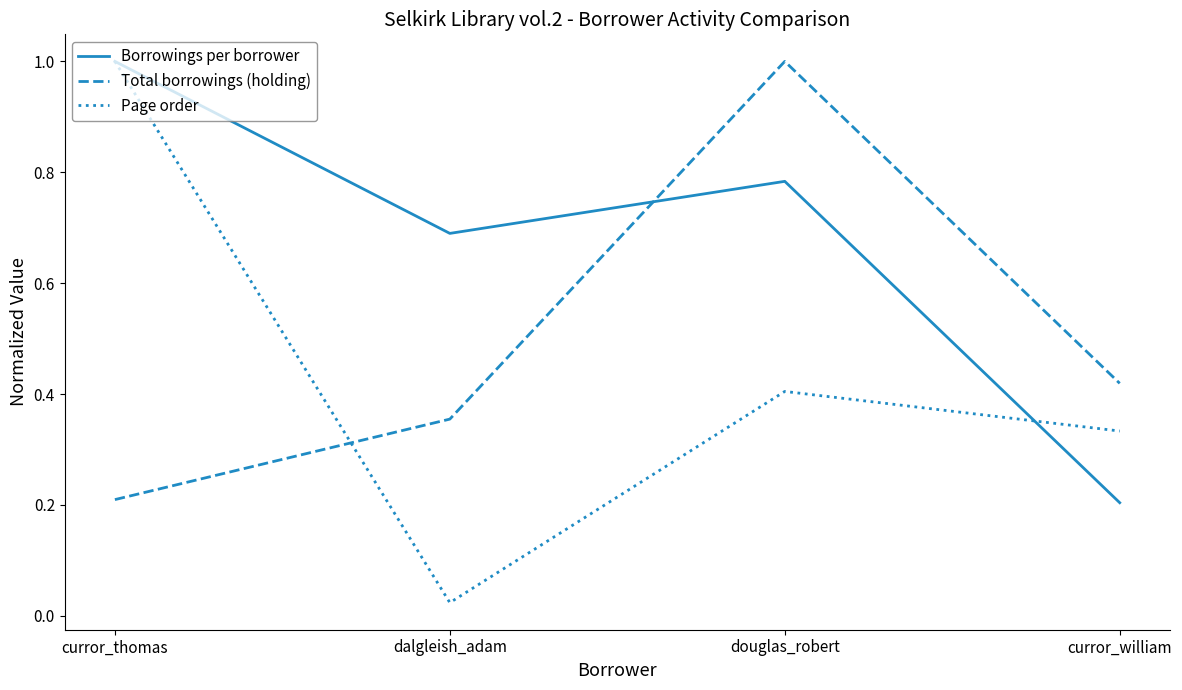

At which category does Page order reach its first local peak?

douglas_robert